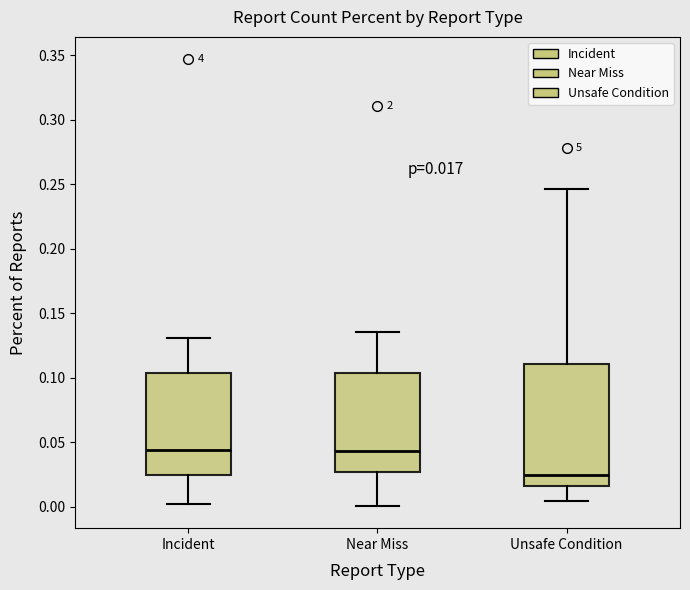

Comparing the boxes themselves (not the whiskers), which one is the tallest?

Unsafe Condition